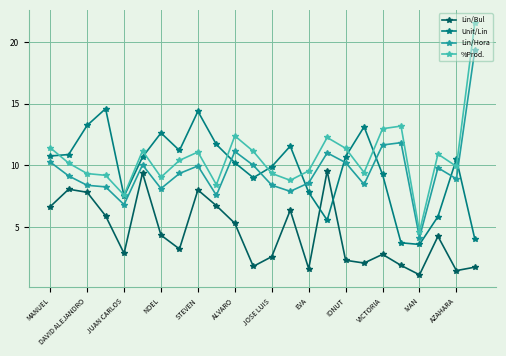

Which series has the largest range (max minus min)?

%Prod.